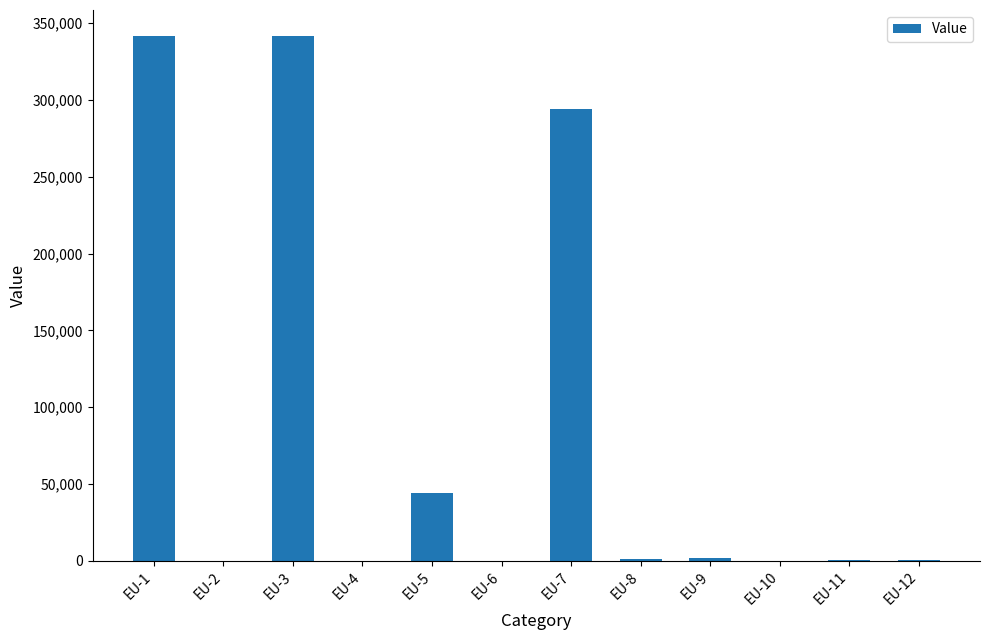

What is the greatest value displayed?

341491.3